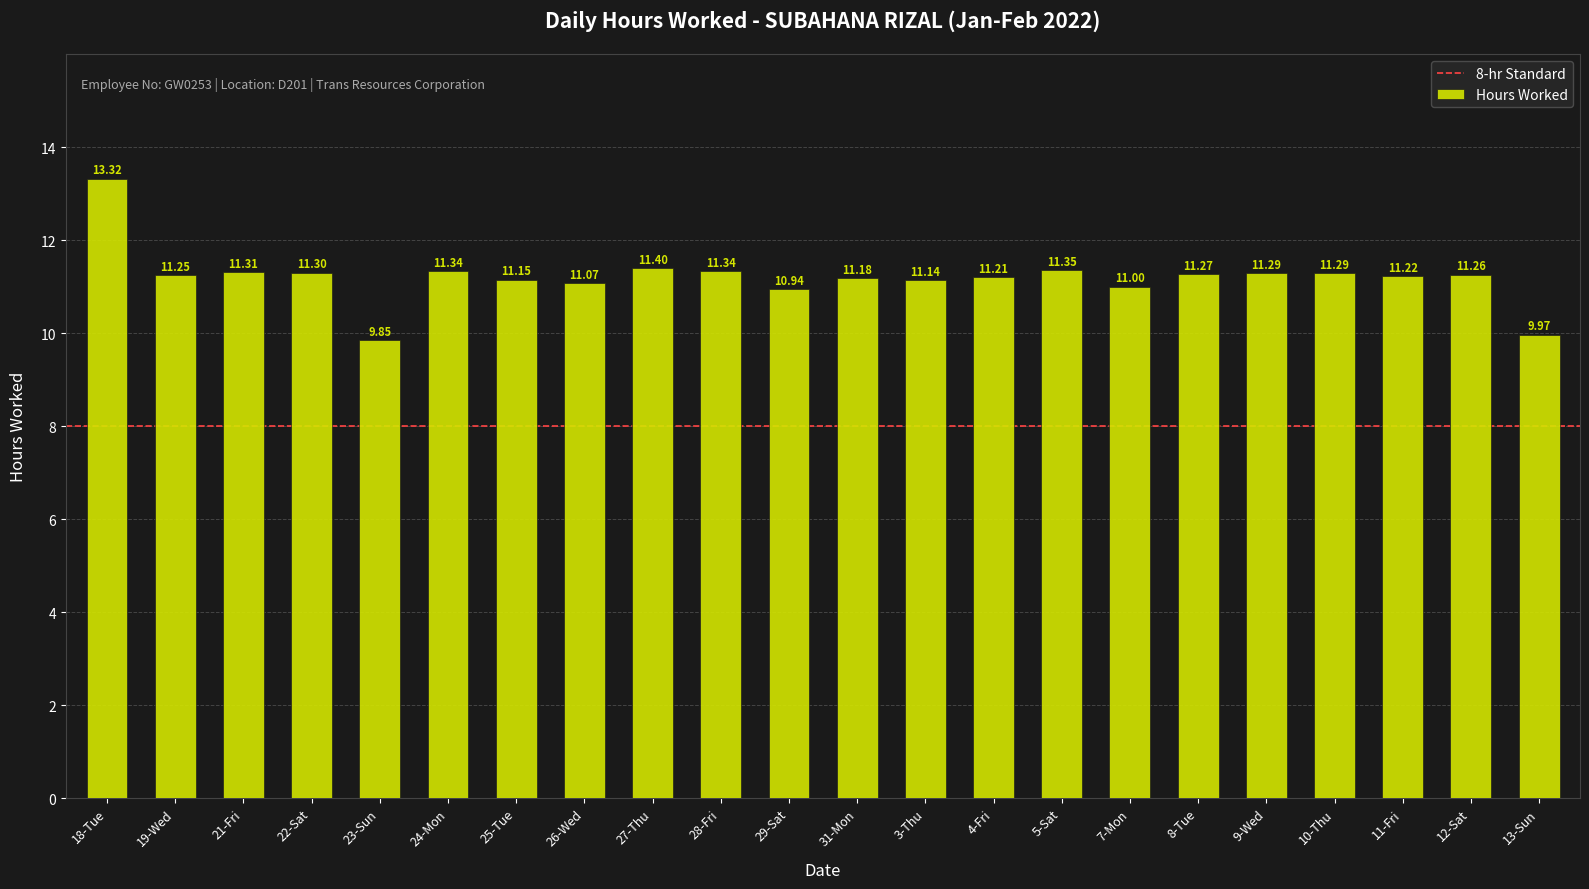

Which label corresponds to the largest value in the chart?

18-Tue